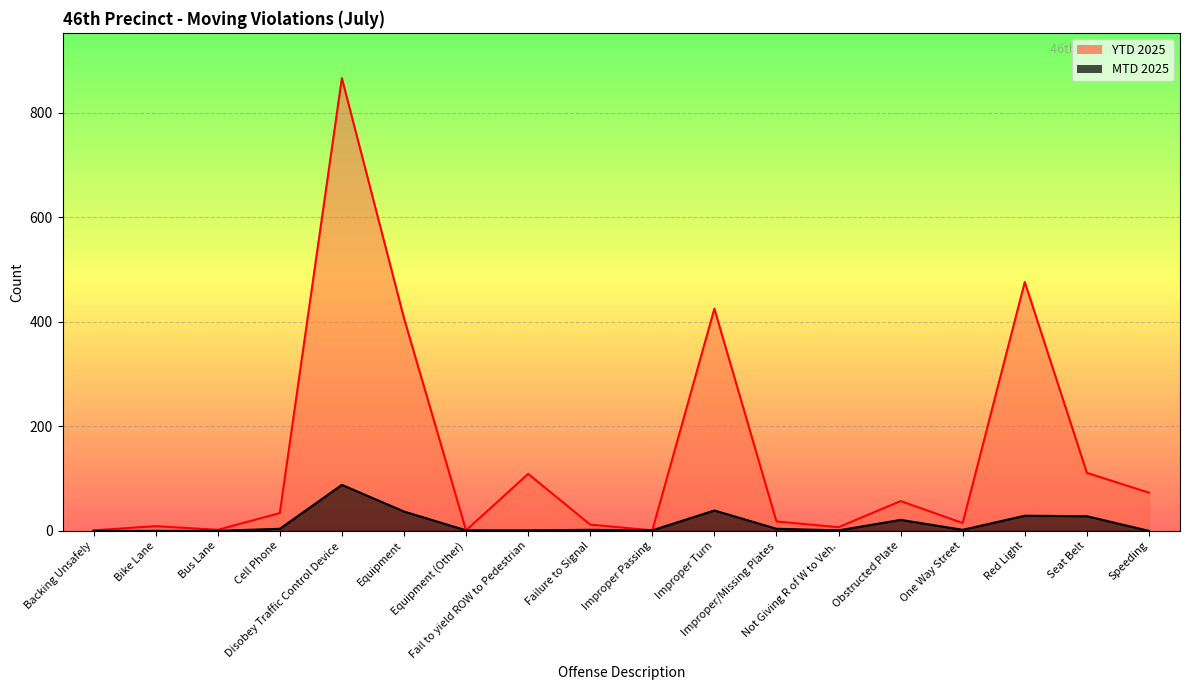

True or false: YTD 2025 and MTD 2025 cross at least once.

False